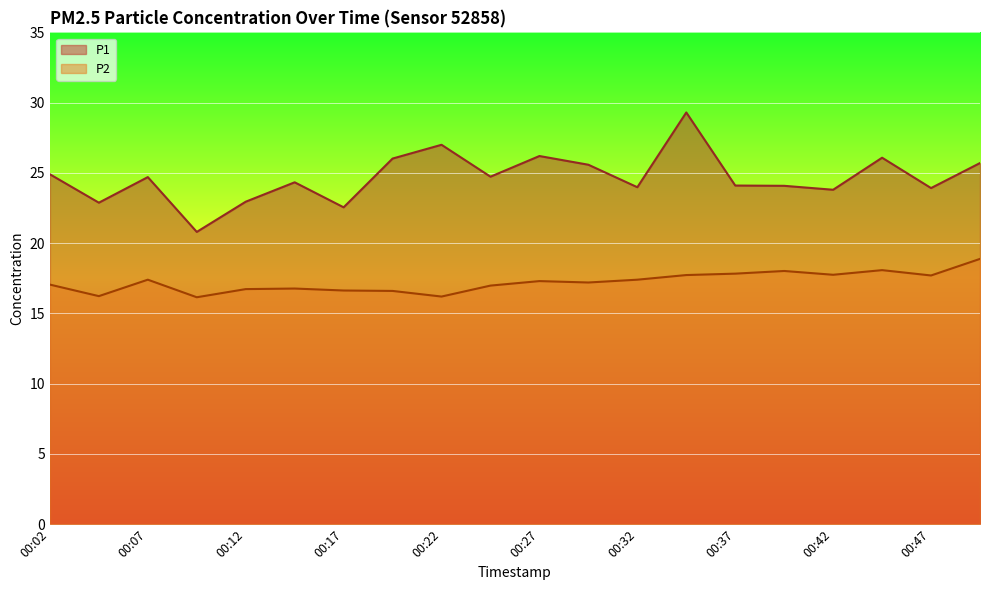

What is the sum of all P1 values?

493.6